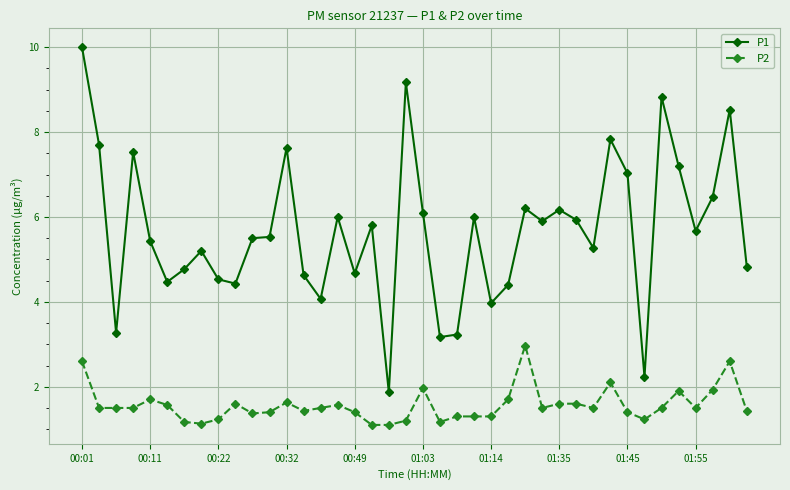

True or false: P1 and P2 cross at least once.

False